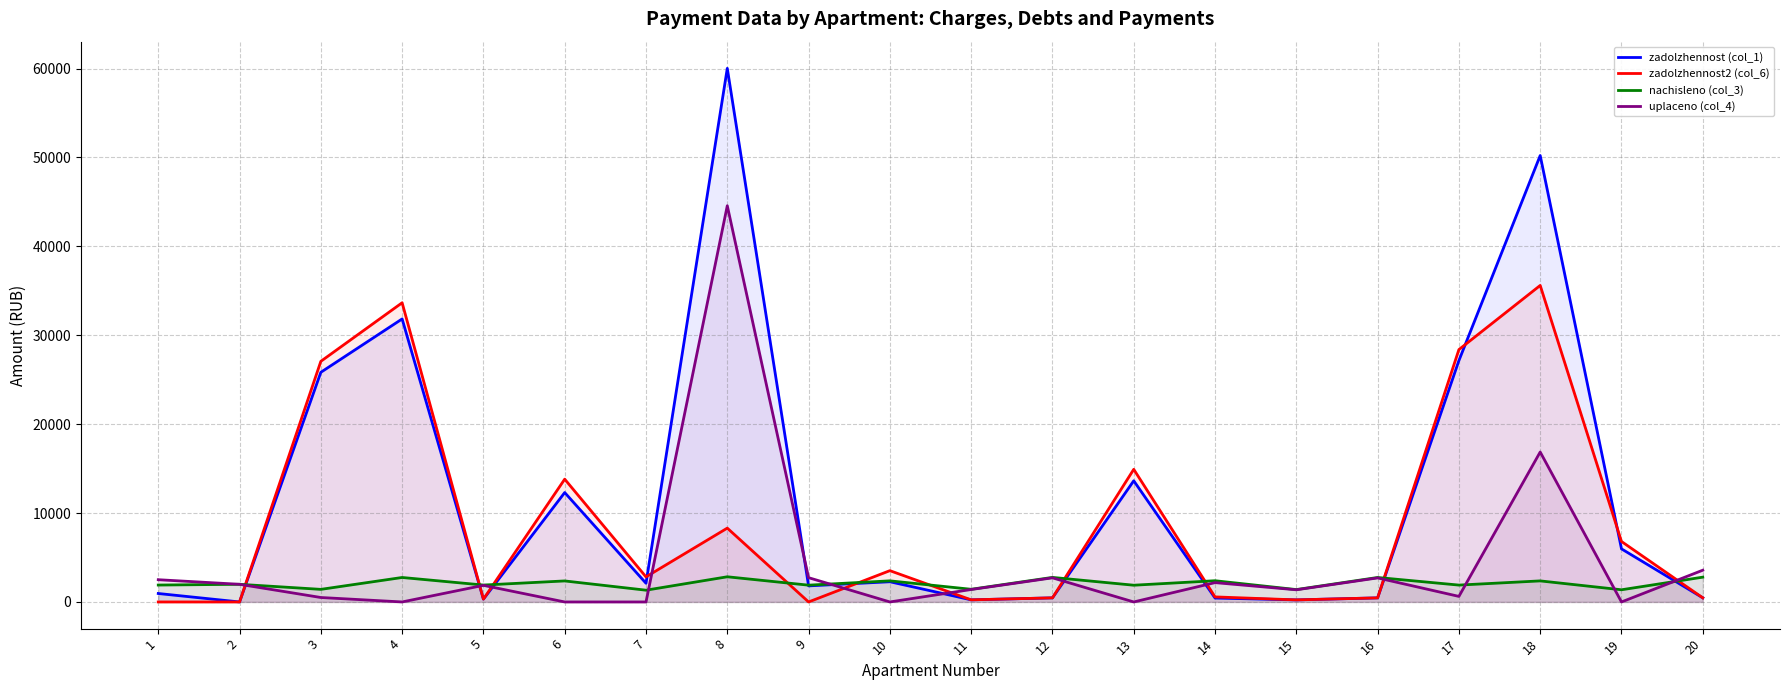

Reading left to right, what are all the values shown in this chart?

zadolzhennost (col_1): 1=950.7	2=0.0	3=25832.2	4=31833.5	5=316.9	6=12305.5	7=2102.7	8=60020.7	9=1807.5	10=2272.7	11=237.5	12=460.3	13=13629.5	14=440.2	15=232.1	16=458.8	17=27151.0	18=50213.3	19=5971.2	20=464.9
zadolzhennost2 (col_6): 1=0.0	2=0.0	3=27066.3	4=33653.5	5=316.9	6=13811.3	7=2821.3	8=8304.1	9=0.0	10=3519.7	11=237.5	12=460.3	13=14918.0	14=567.8	15=232.1	16=458.8	17=28388.3	18=35602.0	19=6801.4	20=464.9
nachisleno (col_3): 1=1901.3	2=1985.3	3=1415.6	4=2752.5	5=1901.3	6=2363.9	7=1323.1	8=2831.1	9=1887.4	10=2373.1	11=1424.8	12=2761.7	13=1882.8	14=2387.0	15=1392.4	16=2752.5	17=1896.7	18=2368.5	19=1369.3	20=2789.5
uplaceno (col_4): 1=2501.3	2=1985.3	3=500.0	4=0.0	5=1867.6	6=0.0	7=0.0	8=44567.3	9=2730.8	10=0.0	11=1399.6	12=2712.8	13=0.0	14=2174.6	15=1367.7	16=2703.7	17=625.0	18=16865.4	19=0.0	20=3571.0